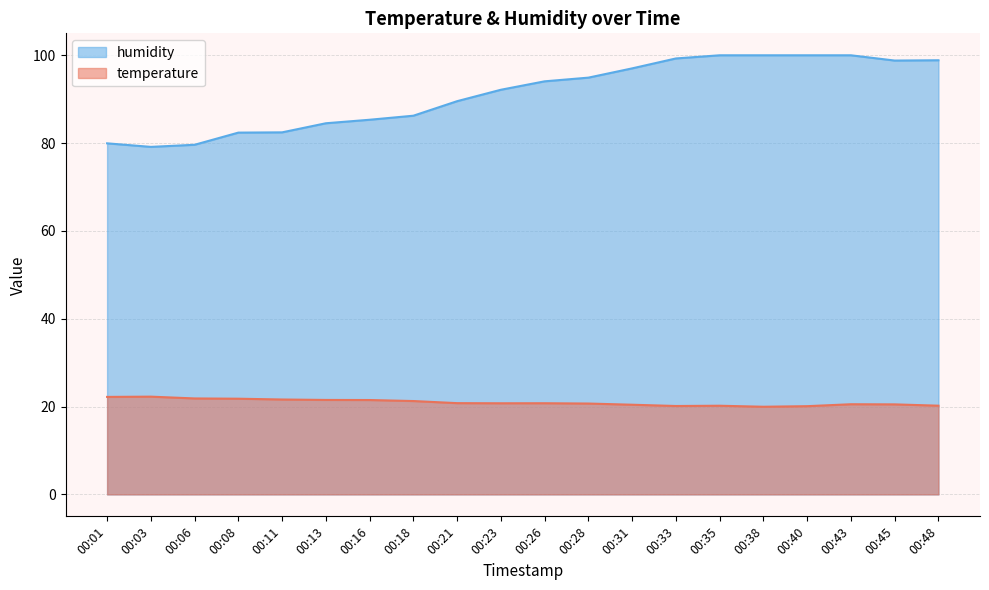

At how many categories does at least one series exceed 39?

20